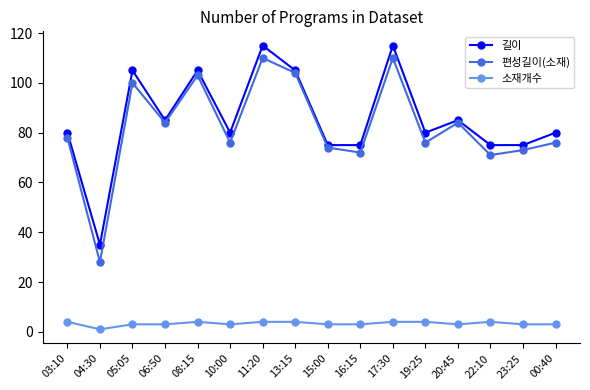

What is the label of the 8th point from the left?

13:15